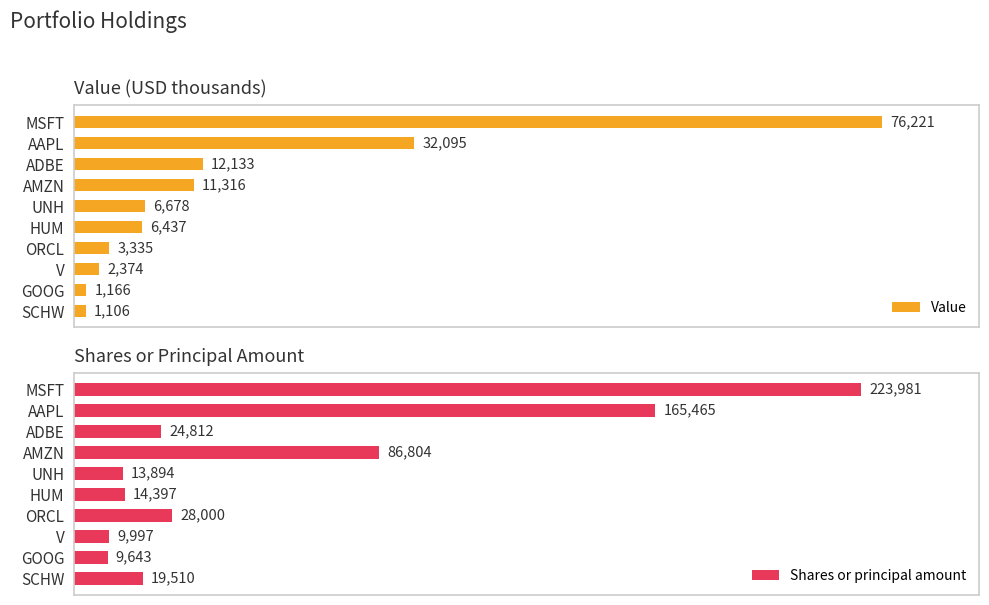

At which label is Value closest to 38663?

AAPL